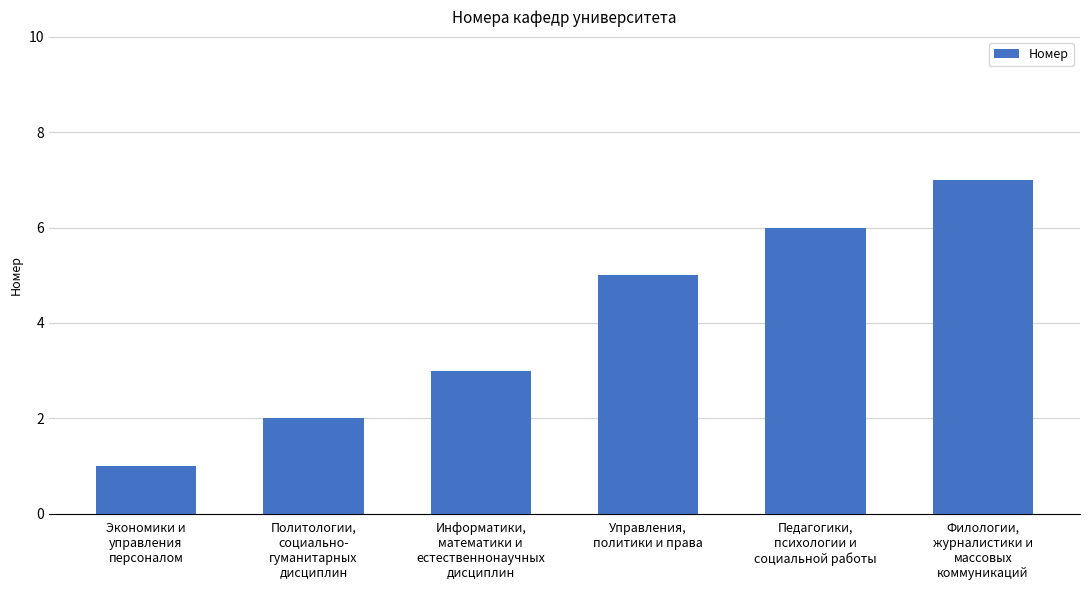

What is the maximum value shown in the chart?

7